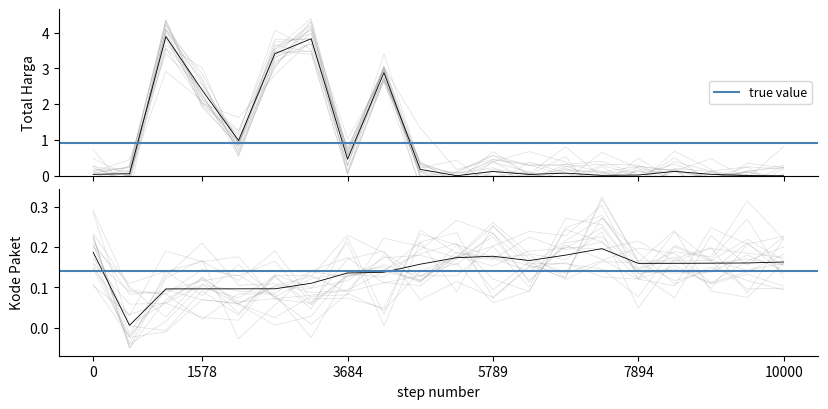

What is the difference between the maximum and second lowest values in the Total Harga (Milyar) series?

3.9